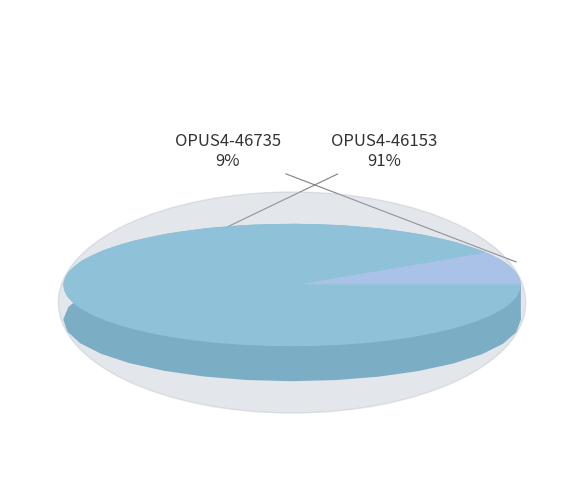

What percentage is the OPUS4-46735 slice, to the nearest percent?

9%